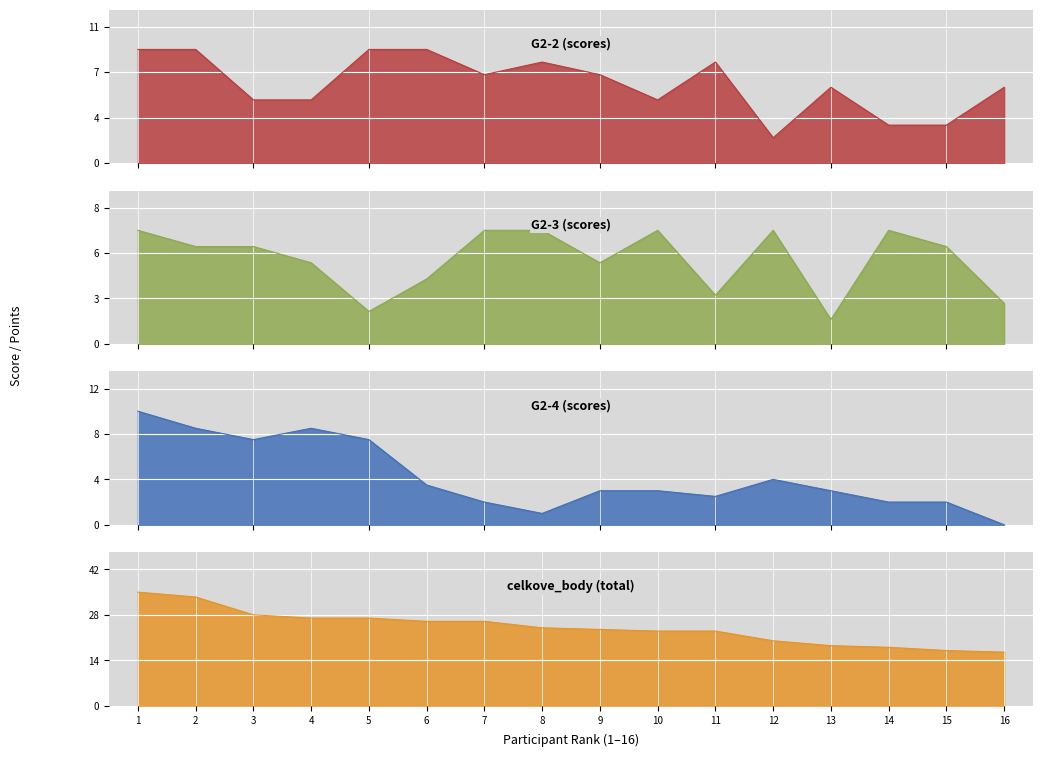

True or false: G2-4 and celkove_body intersect in this chart.

False